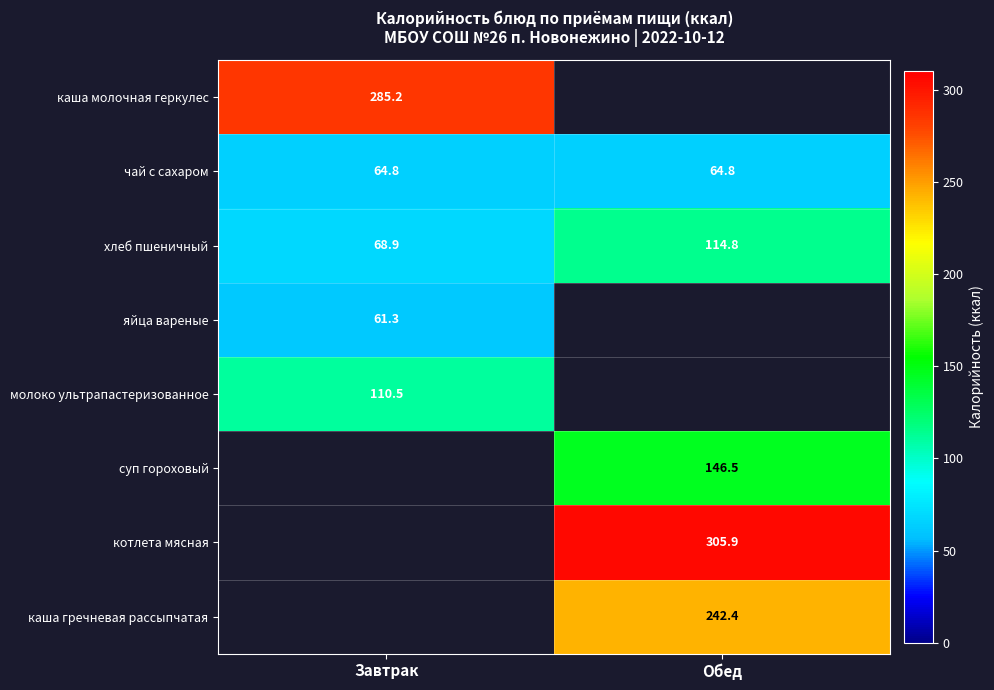

True or false: чай с сахаром has a value of 43.8 at Завтрак.

False